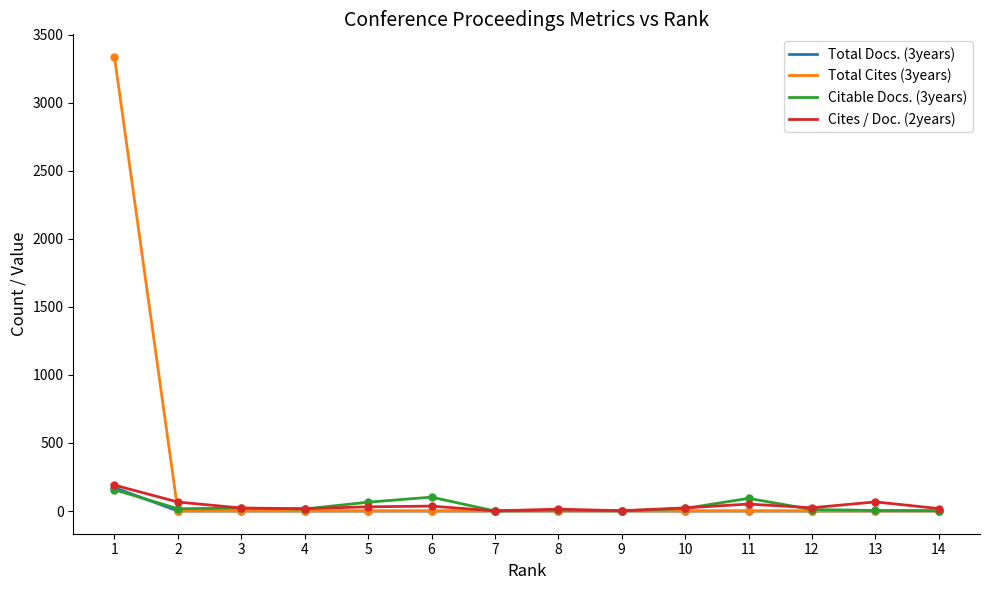

What are all the series names shown in the legend?

Total Docs. (3years), Total Cites (3years), Citable Docs. (3years), Cites / Doc. (2years)